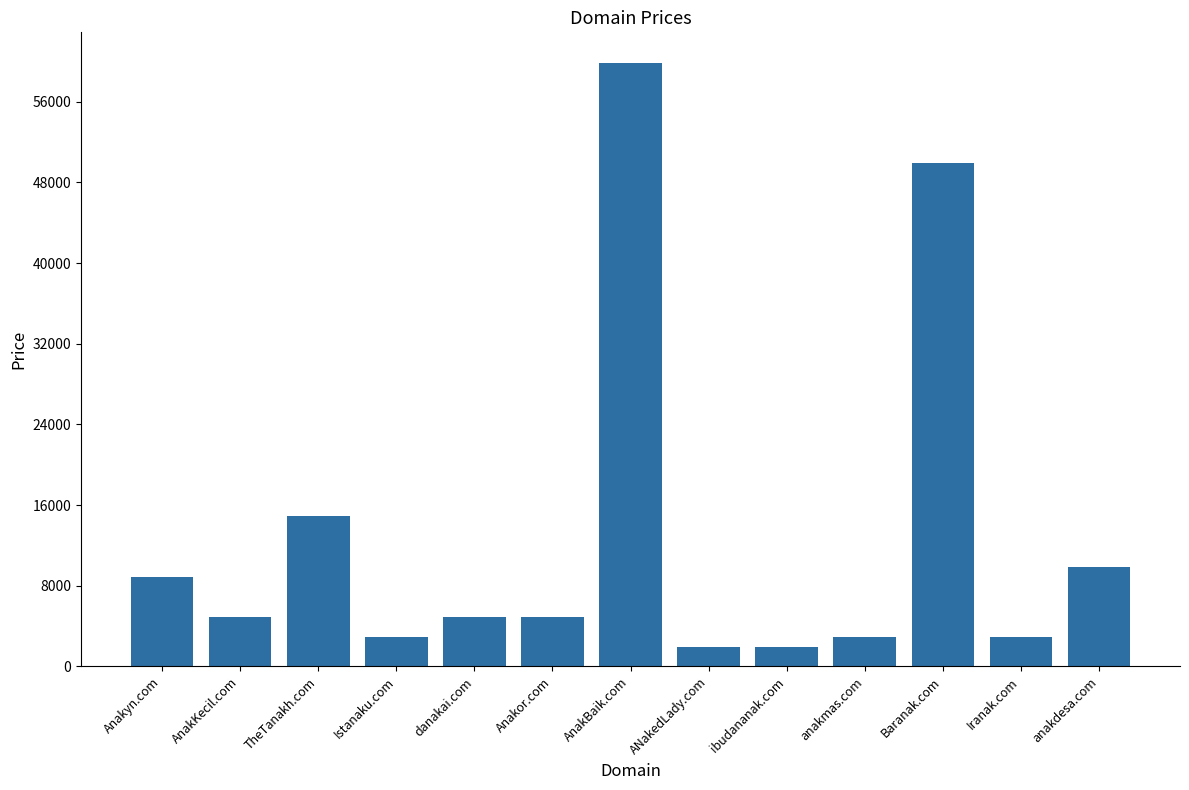

The chart shows a value of 2888 at Istanaku.com. True or false?

True